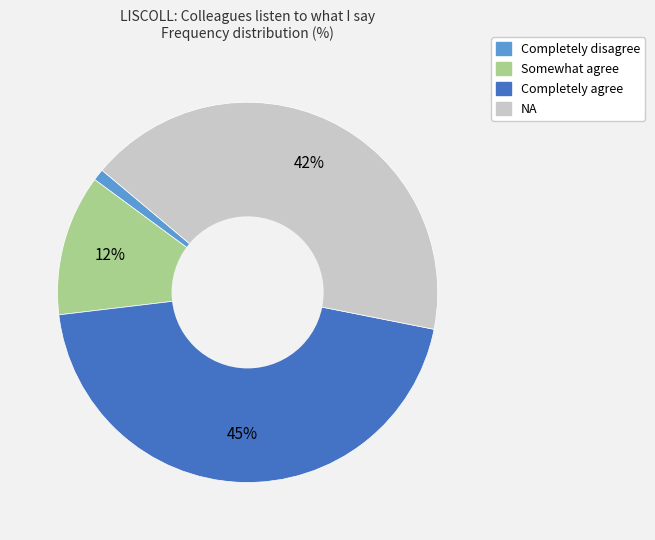

To the nearest percent, what is the average slice percentage?

25%